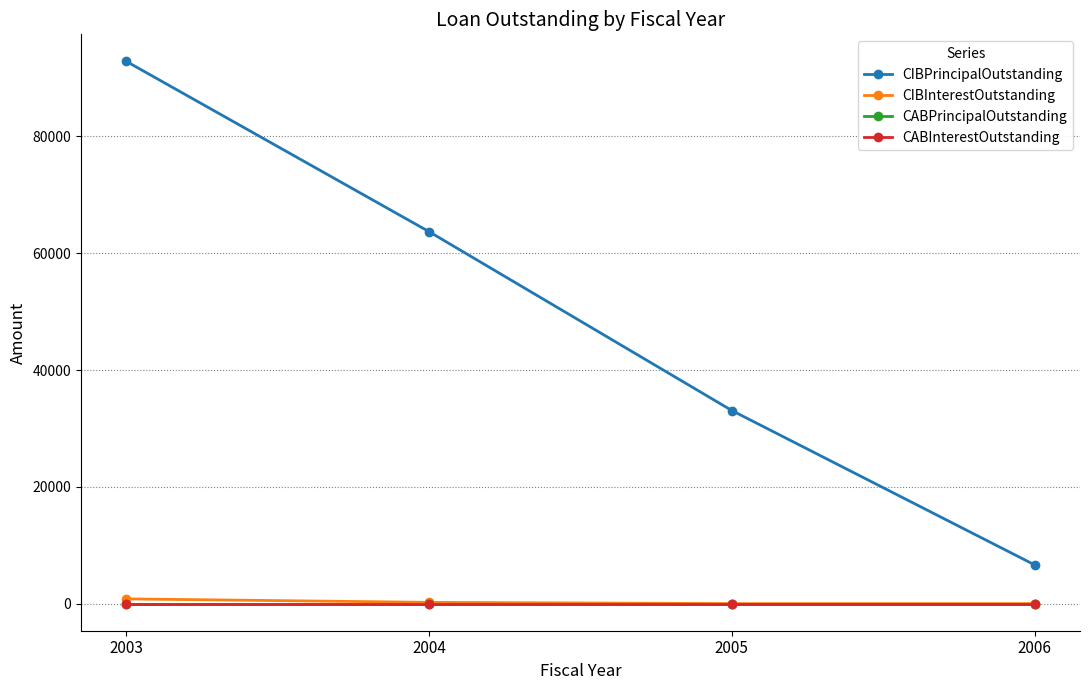

Reading left to right, transcribe all the data shown in this chart.

CIBPrincipalOutstanding: 92835.5	63680.2	33058.9	6635.4
CIBInterestOutstanding: 808.3	215.9	0.2	0.0
CABPrincipalOutstanding: 0.0	0.0	0.0	0.0
CABInterestOutstanding: 0.0	0.0	0.0	0.0